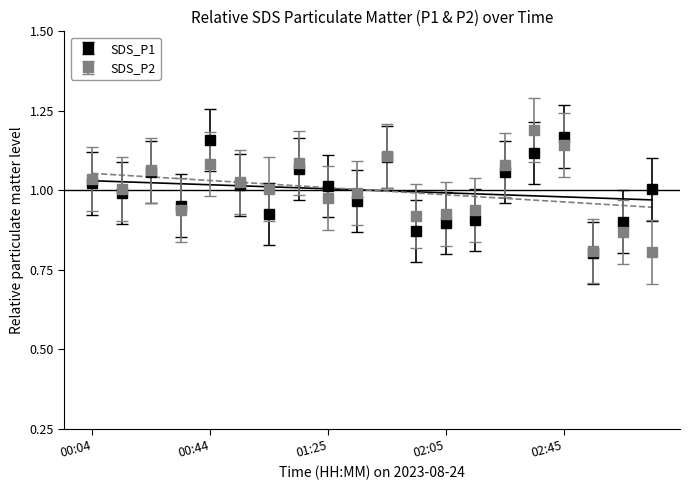

At how many categories does at least one series exceed 1?

13